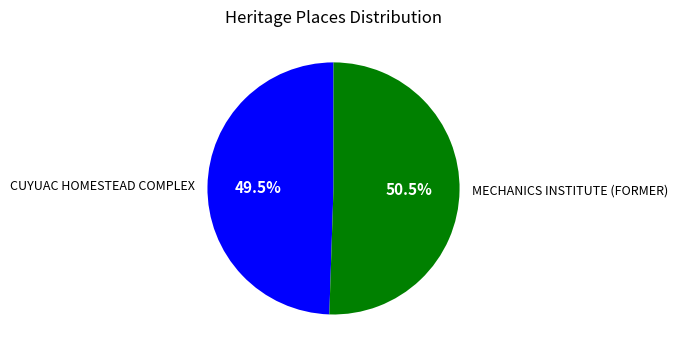

Which slice represents more than half of the pie?

MECHANICS INSTITUTE (FORMER)